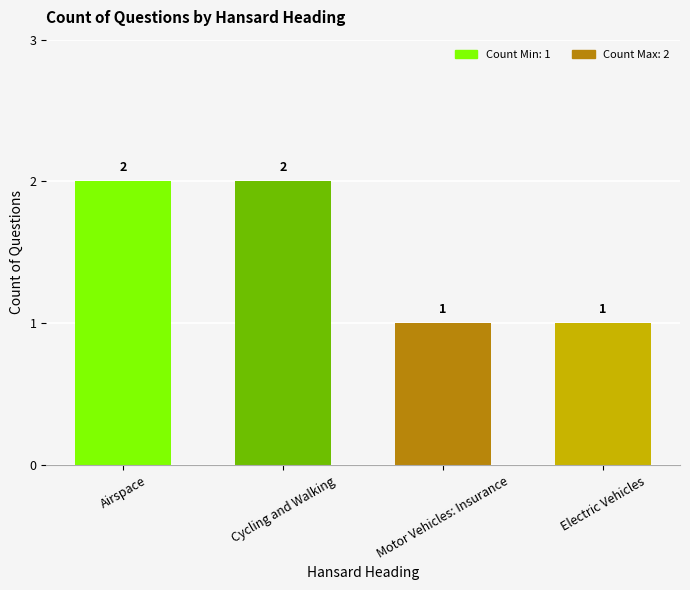

Reading left to right, list all the values displayed in this chart.

2	2	1	1